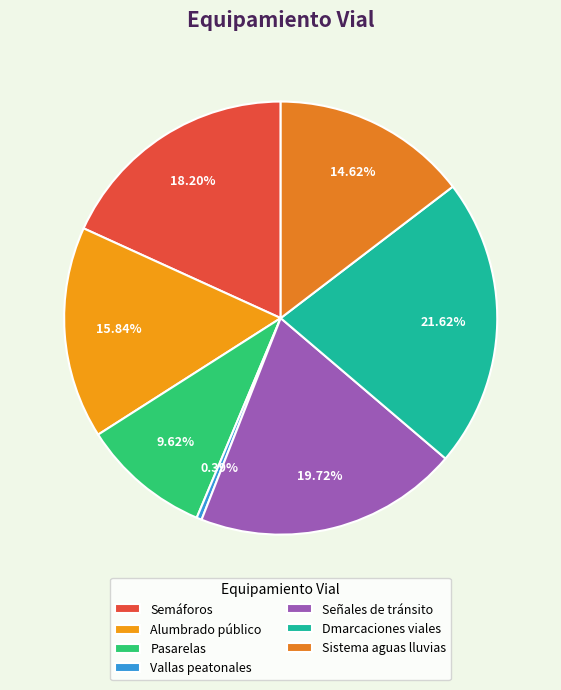

What is the ratio of the value at Alumbrado público to the value at Sistema aguas lluvias?

1.1